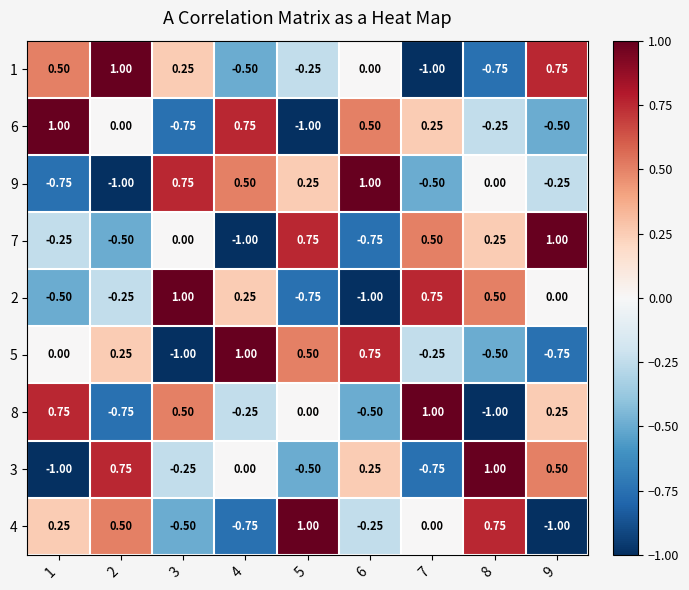

What is the smallest value displayed?

-1.0